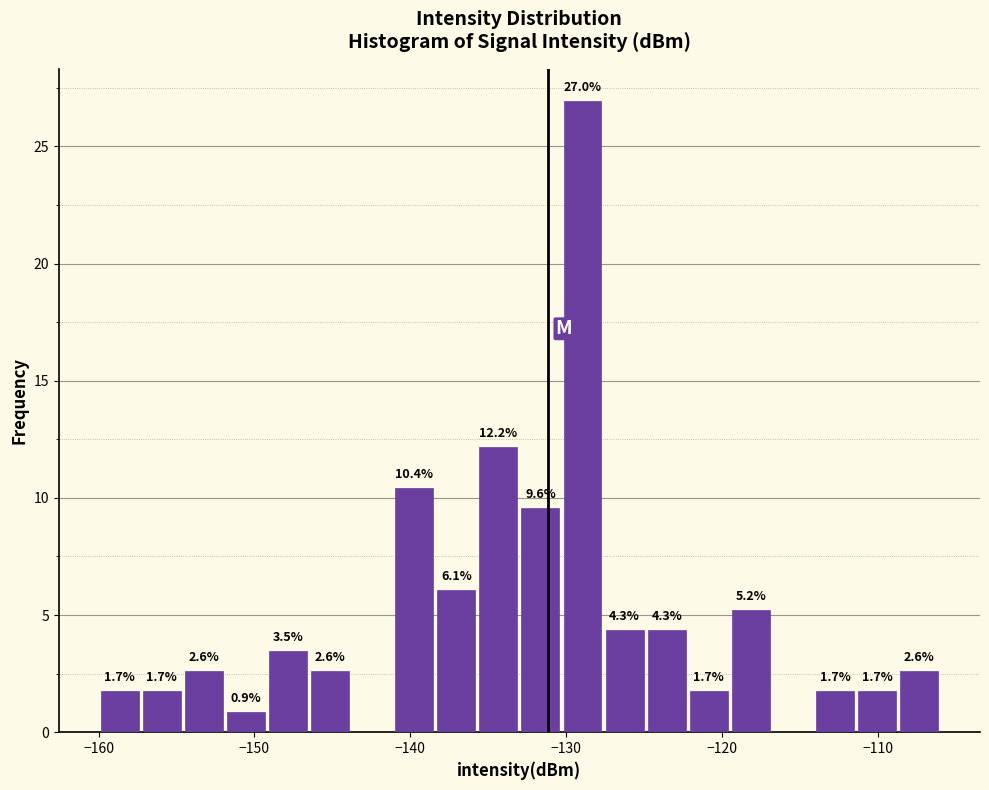

Read against the x-axis, roughly where is the centre of the tallest bar?

-129